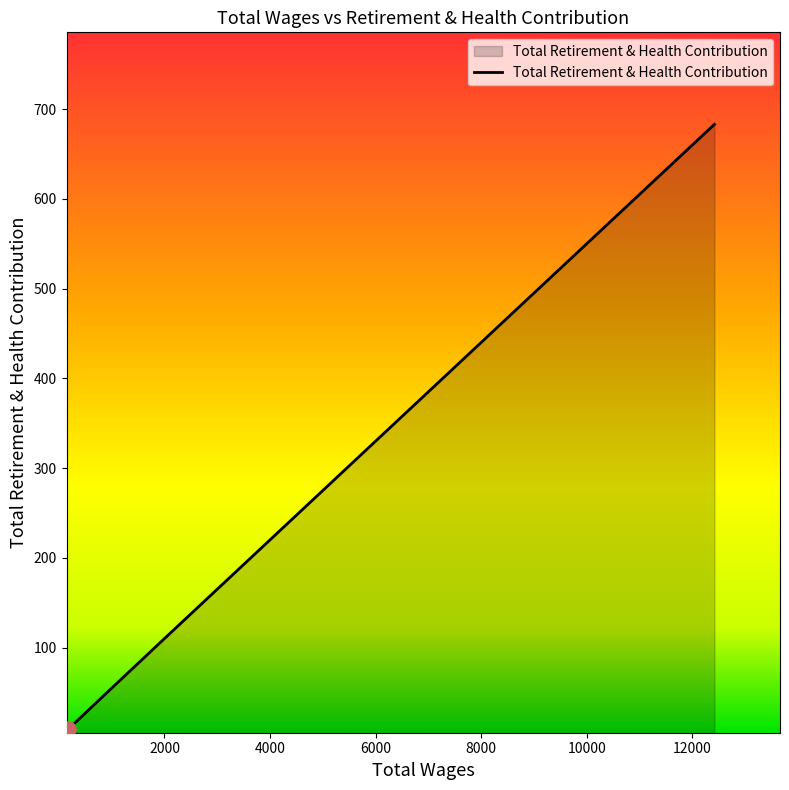

What is the difference between the second highest and second lowest values?

107